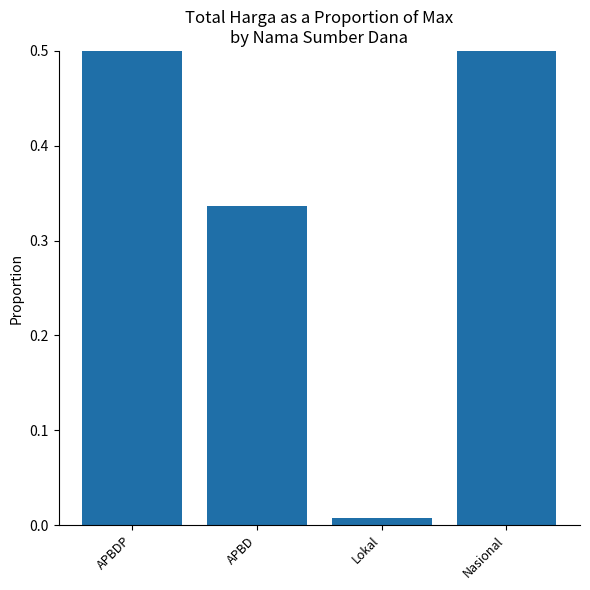

What is the sum of all values?

2.3